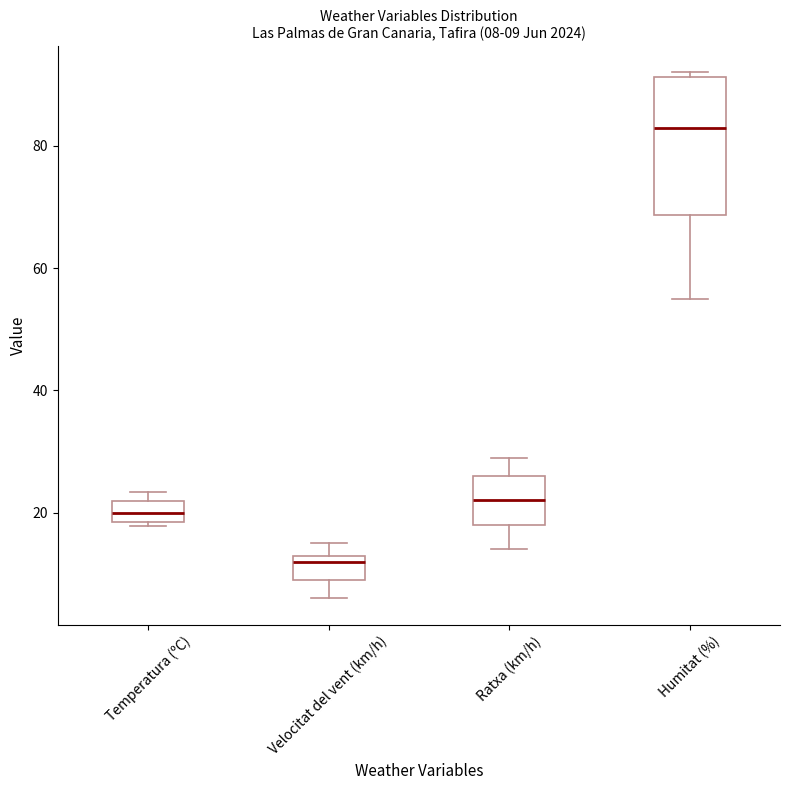

Which box's median line is the lowest?

Velocitat del vent (km/h)